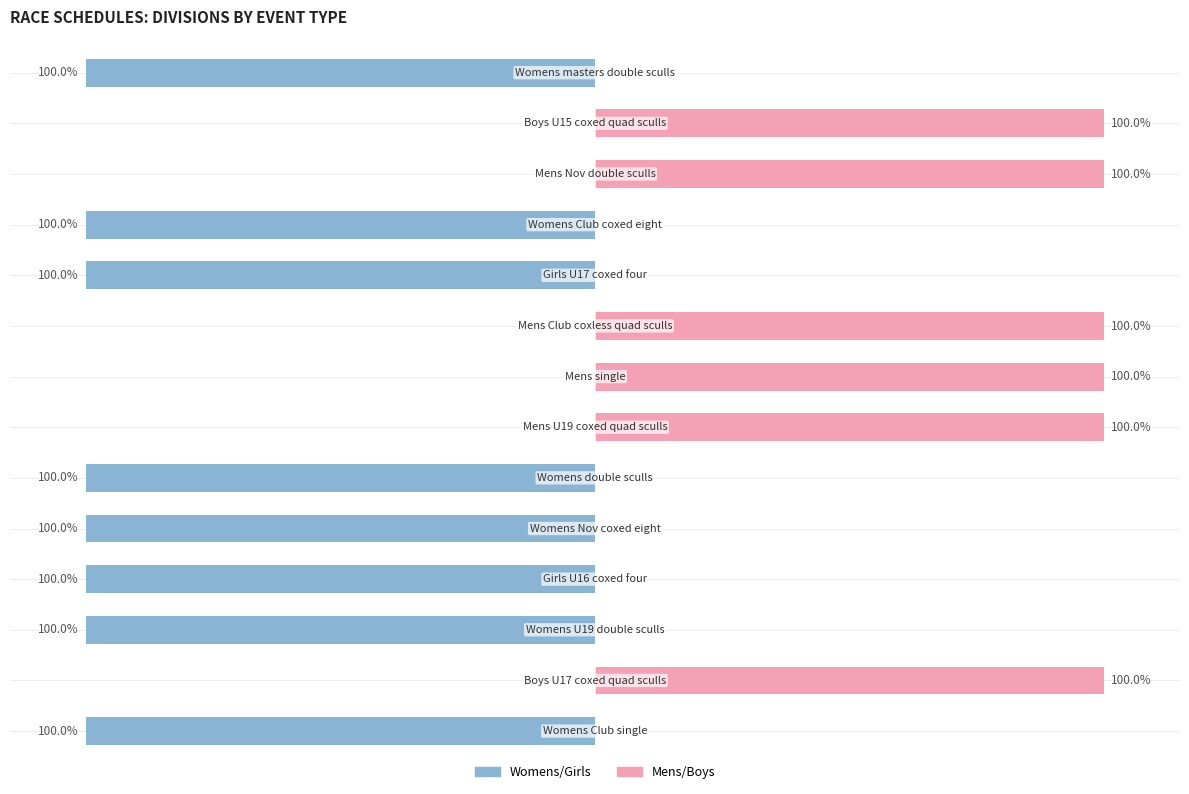

How many groups of bars are there?

14